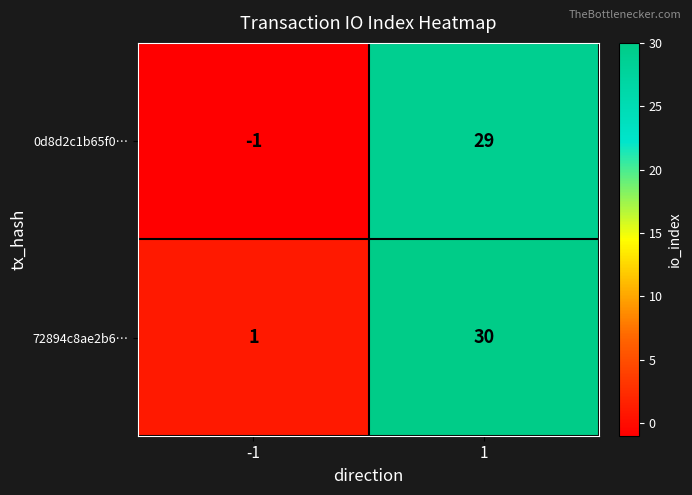

List the series in order of their overall mean, highest first.

72894c8ae2b6…, 0d8d2c1b65f0…